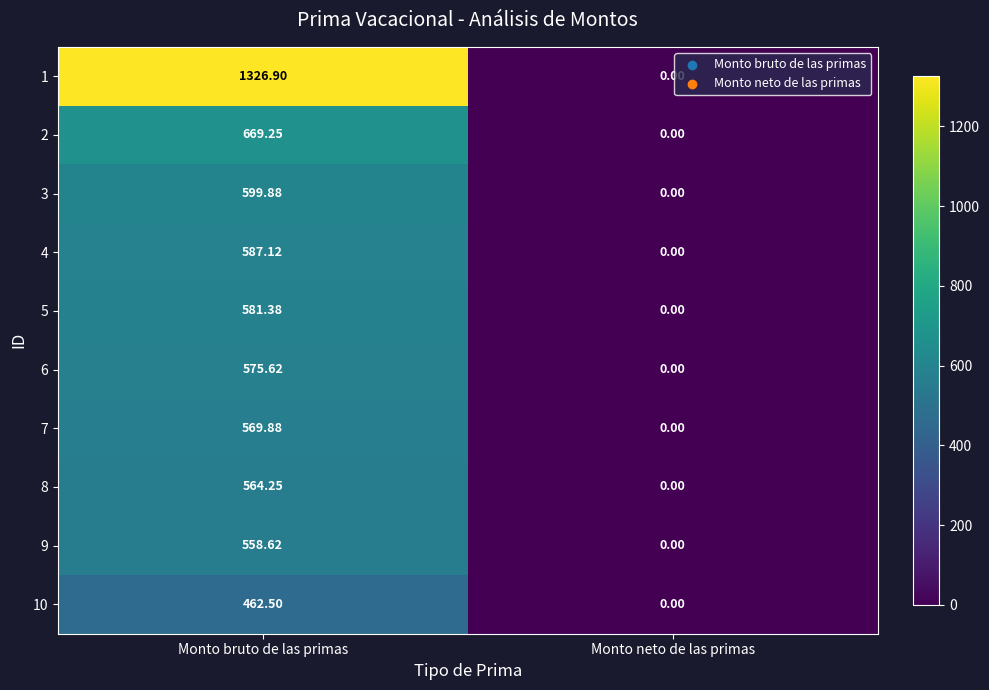

Which label corresponds to the smallest value in the chart?

Monto neto de las primas